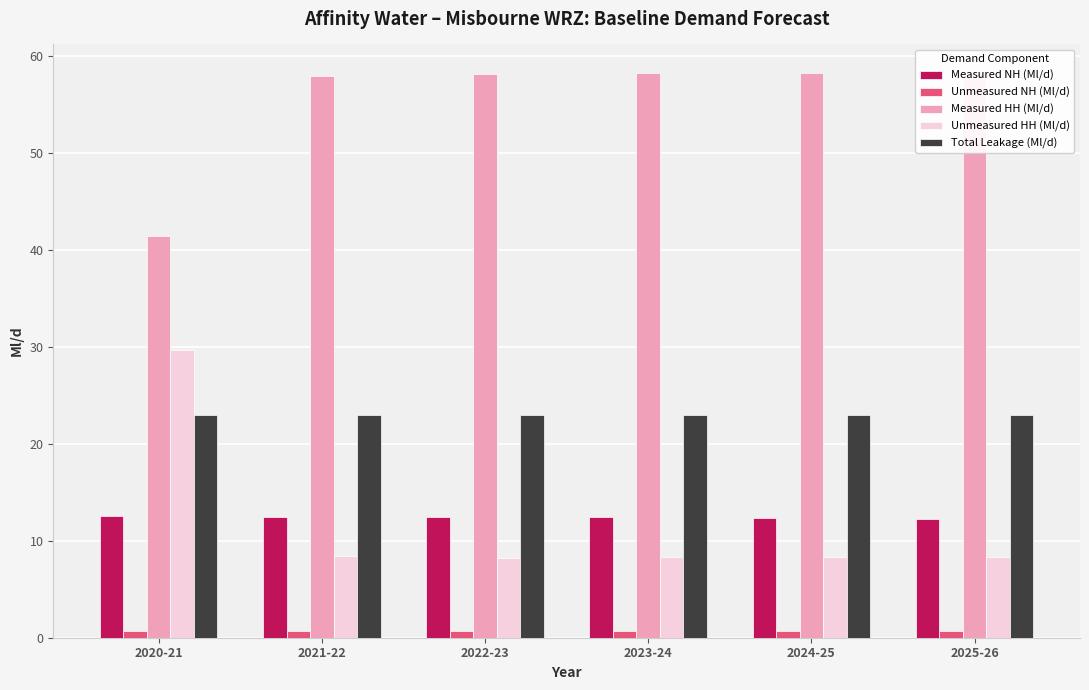

What position from the left is 2024-25?

5